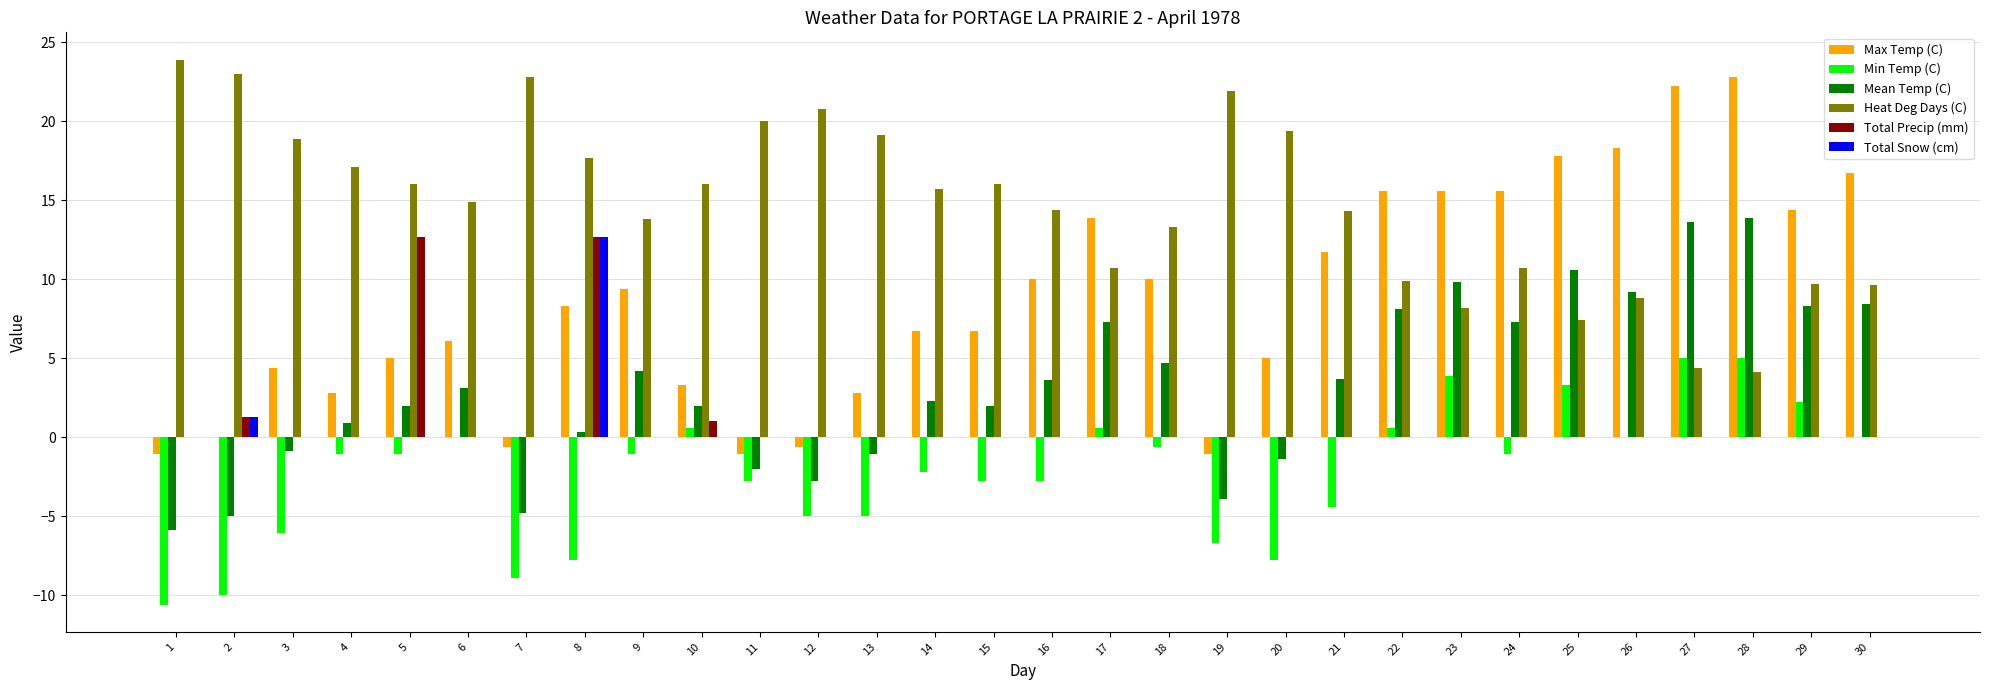

What is the sum of all Heat Deg Days (C) values?

442.5